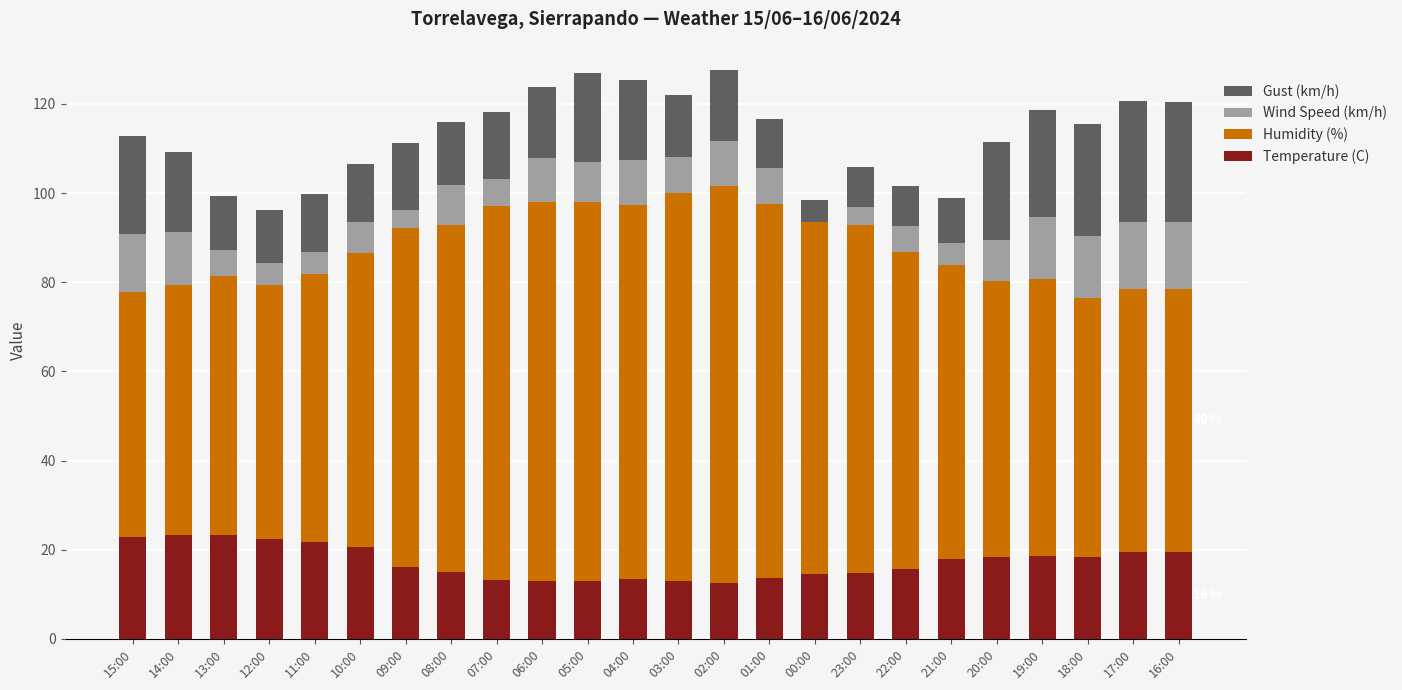

Are the bars grouped side by side (vs. stacked)?

No